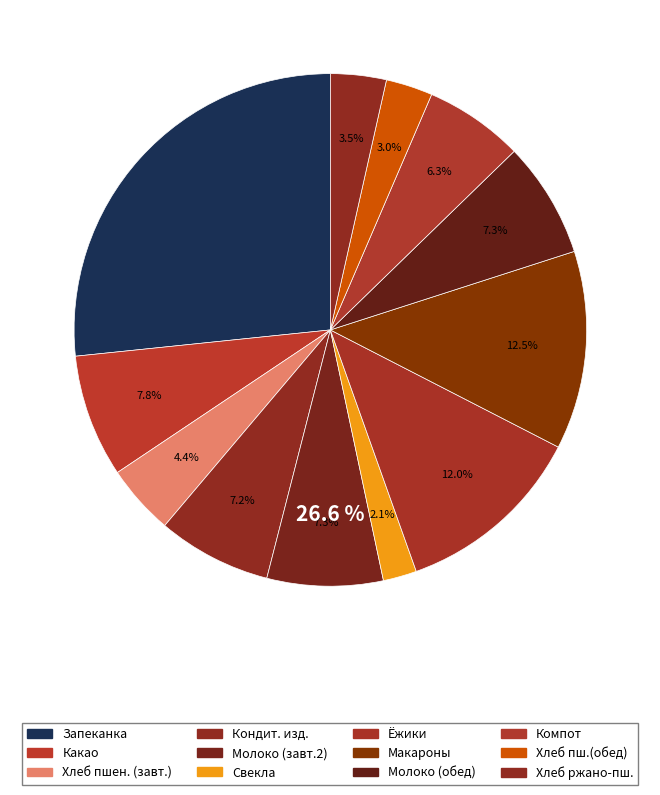

What is the smallest slice in the pie chart?

Свекла тушеная с яблоками